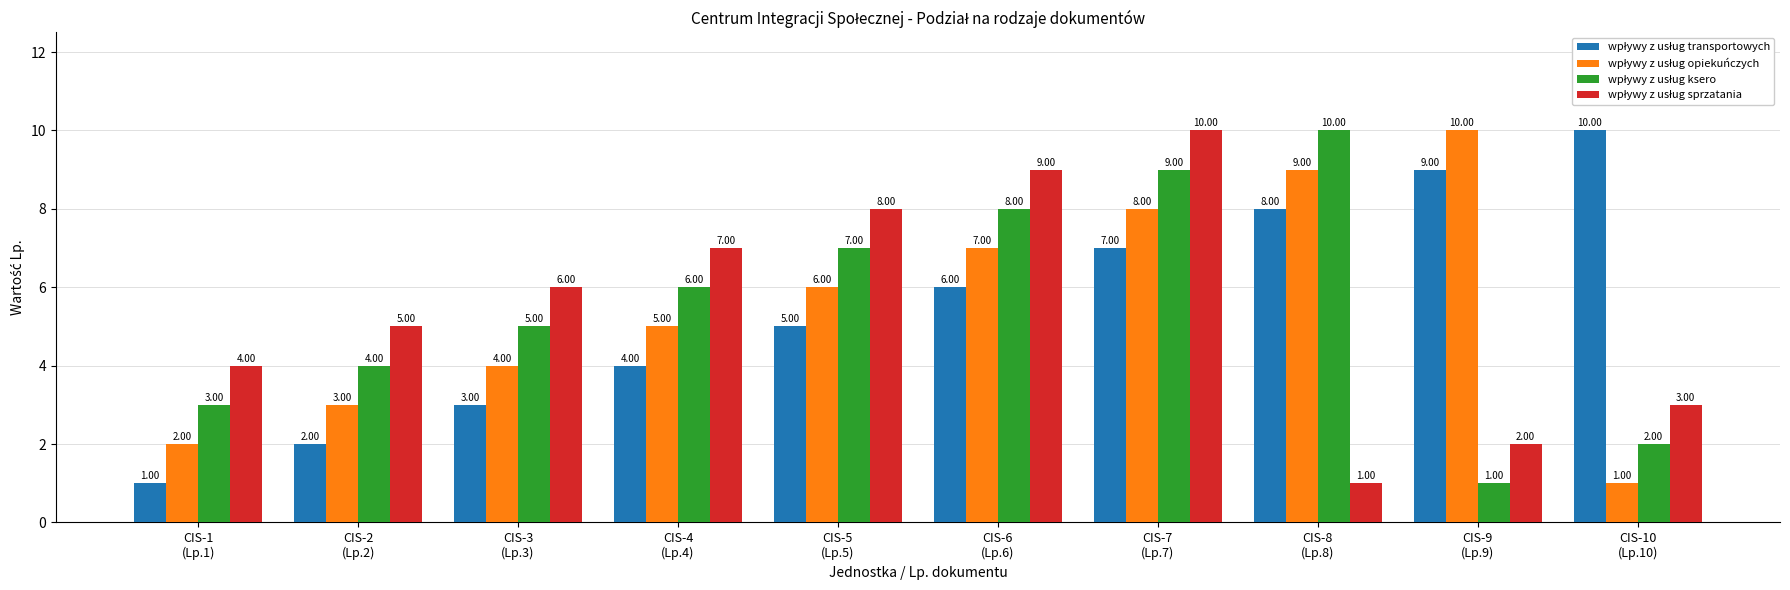

What is the label of the 9th bar from the right?

CIS-2
(Lp.2)